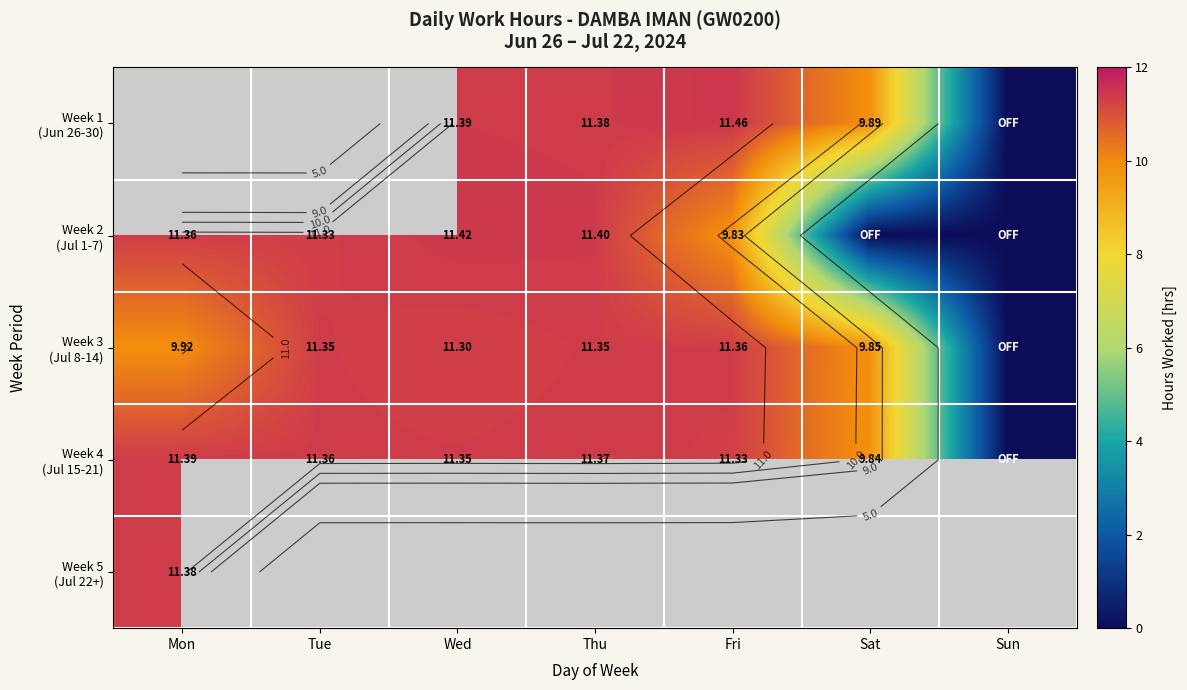

What is the sum of the Week 3 (Jul 8-14) values at Tue and Thu?

22.7